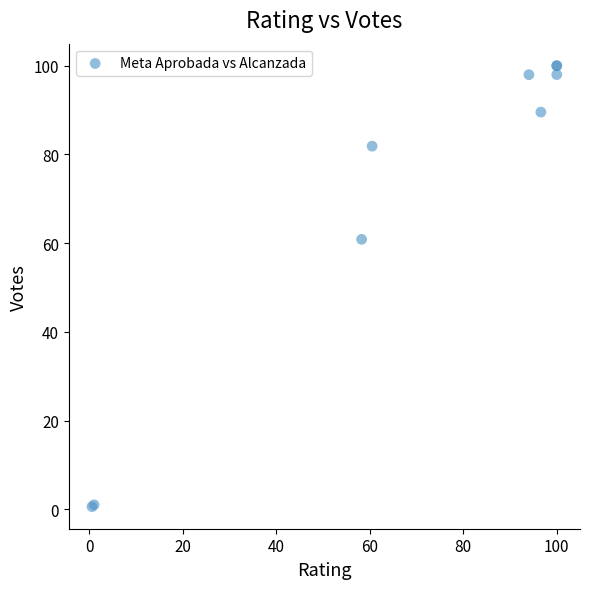

What Y value in the scatter plot is closest to 50?

60.9